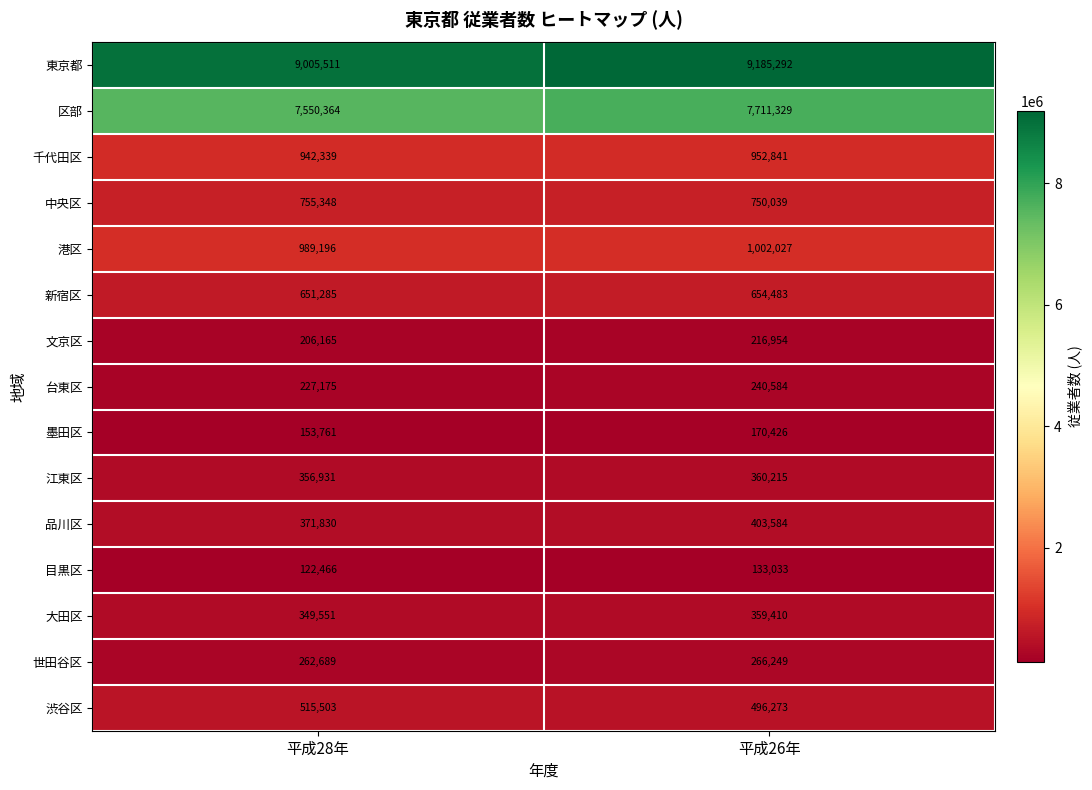

Reading left to right, transcribe all the data shown in this chart.

東京都: 9005511	9185292
区部: 7550364	7711329
千代田区: 942339	952841
中央区: 755348	750039
港区: 989196	1002027
新宿区: 651285	654483
文京区: 206165	216954
台東区: 227175	240584
墨田区: 153761	170426
江東区: 356931	360215
品川区: 371830	403584
目黒区: 122466	133033
大田区: 349551	359410
世田谷区: 262689	266249
渋谷区: 515503	496273